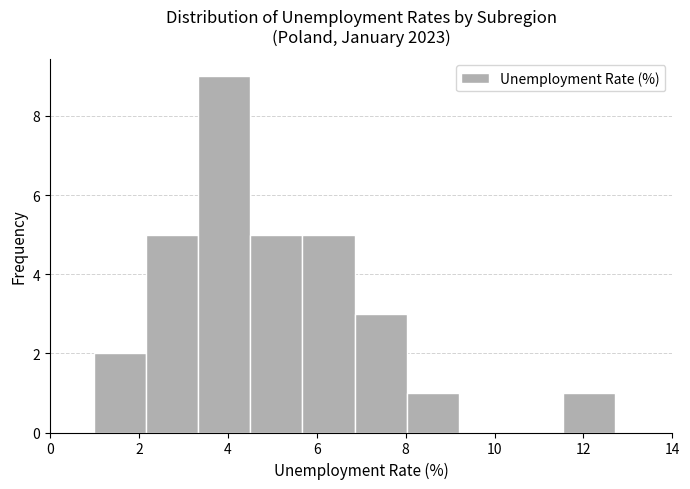

What is the height of the bar covering 11.6 to 12.8 on the x-axis? Neither the bar edges nor the heights are printed on the chart, so give them approximately, as read against the axes.

1